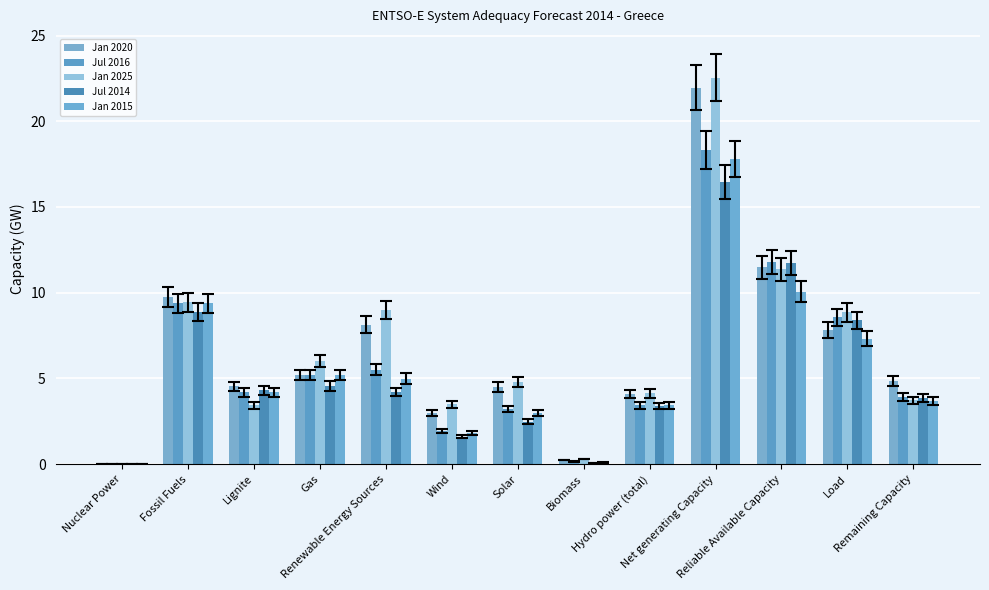

How many positive values does the Jan 2025 series have?

12